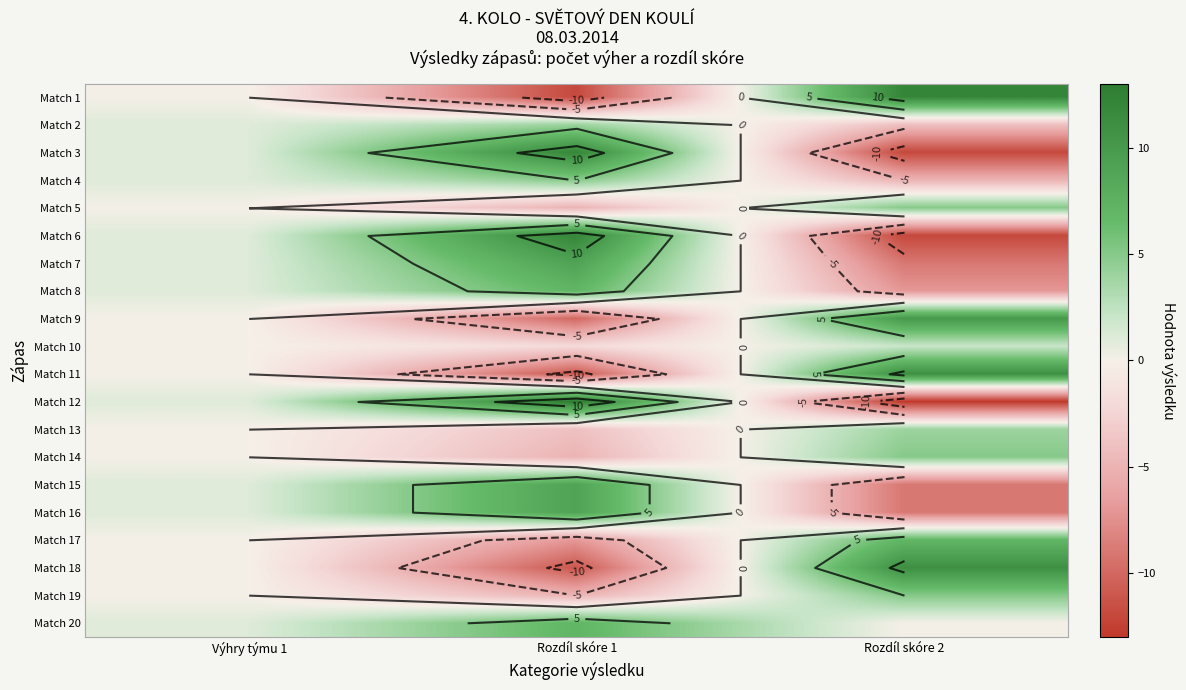

At which category does the chart reach its minimum across all series?

Rozdíl skóre 2